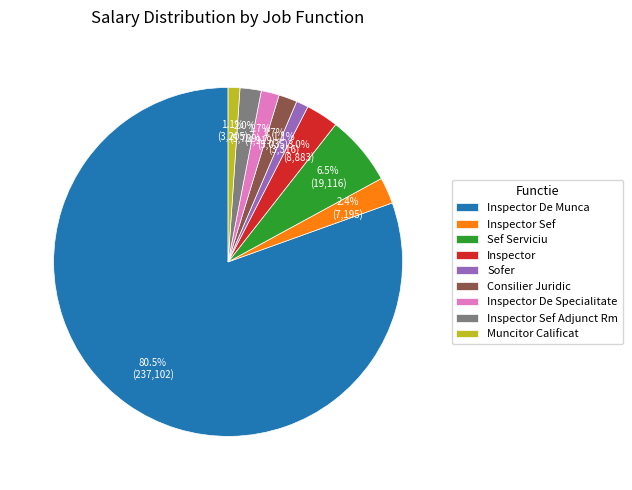

How many slices are in this pie chart?

9